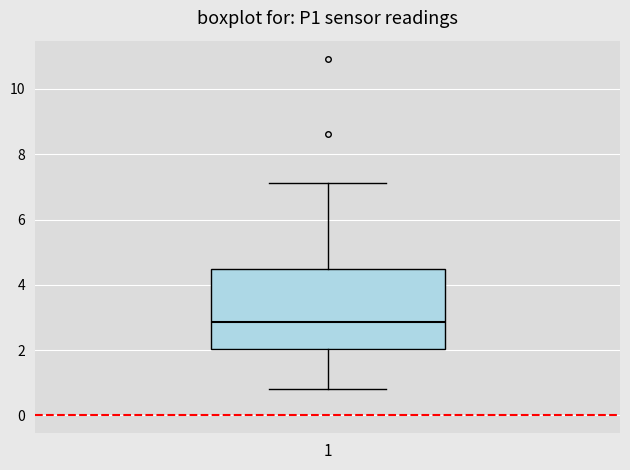

Where is the lower edge of the box at x = 1 on the y-axis? The values are not printed on the chart, so give them approximately, as read against the axis.

2.0